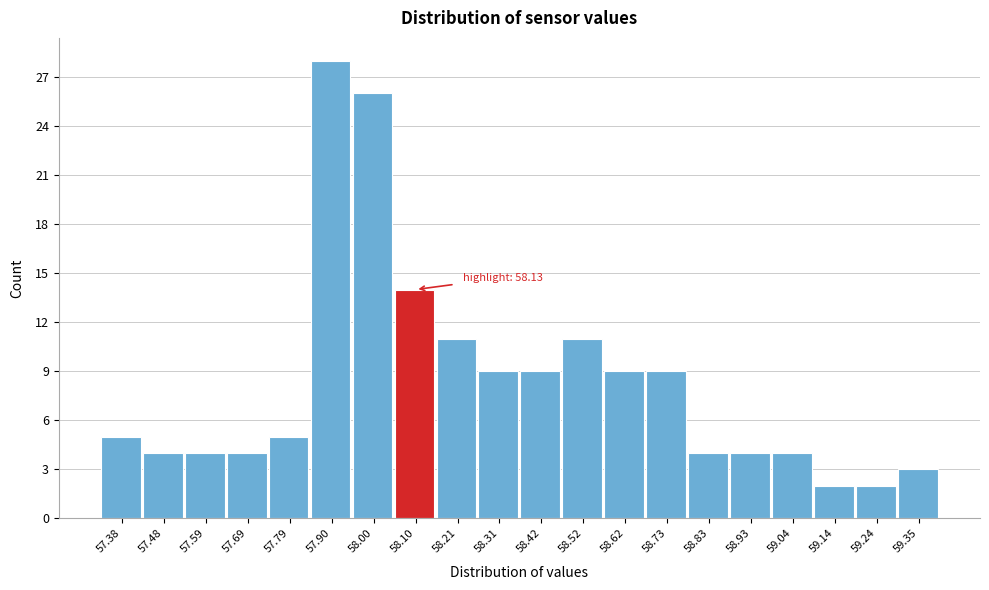

Reading left to right, extract all data points from this chart.

5	4	4	4	5	28	26	14	11	9	9	11	9	9	4	4	4	2	2	3